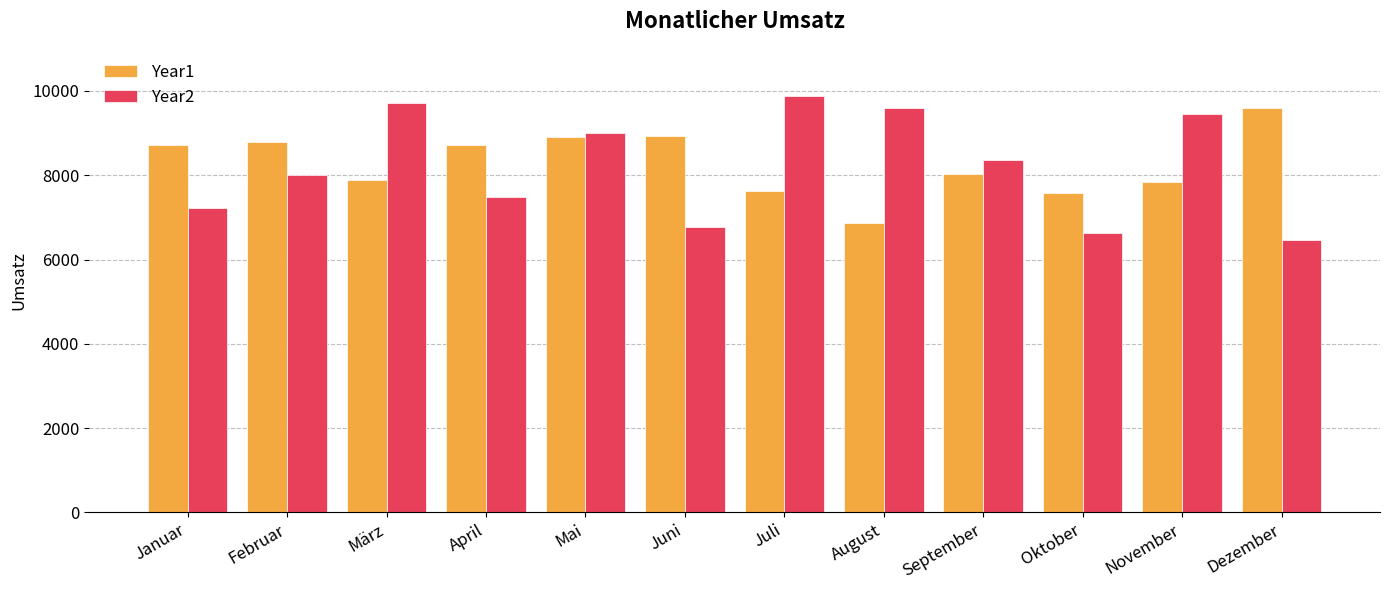

The Year2 series shows 9889 at Juli. True or false?

True